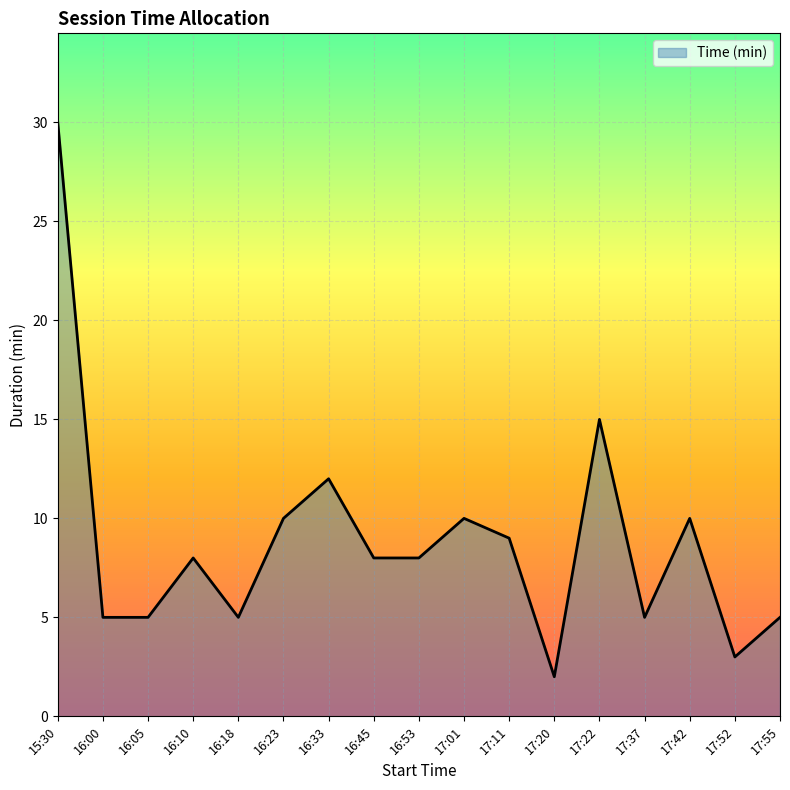

What position from the right is 17:11?

7